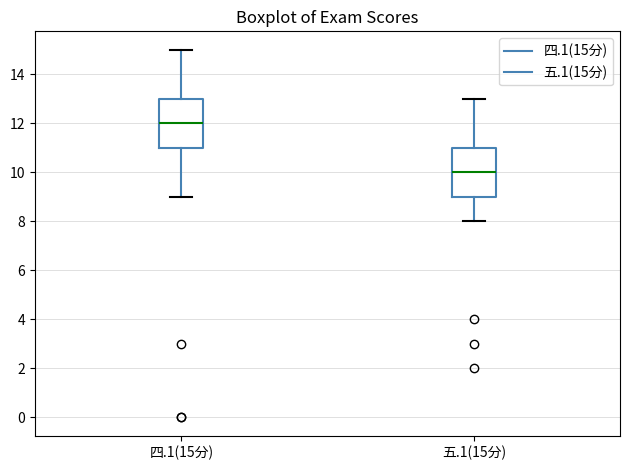

Reading left to right, read every box against the y-axis: the position of its median line, the range the box covers, and the ends of its whiskers. The values are not printed on the chart, so give them approximately, as read against the axis.

四.1(15分): median 12, box 11 to 13, whiskers 9 to 15
五.1(15分): median 10, box 9 to 11, whiskers 8 to 13